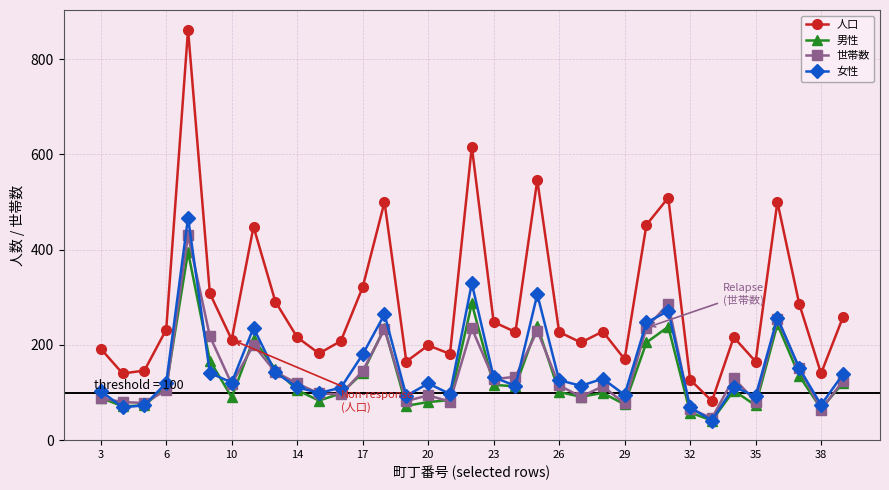

What is the value of the 女性 point at the 31st from the left?

92